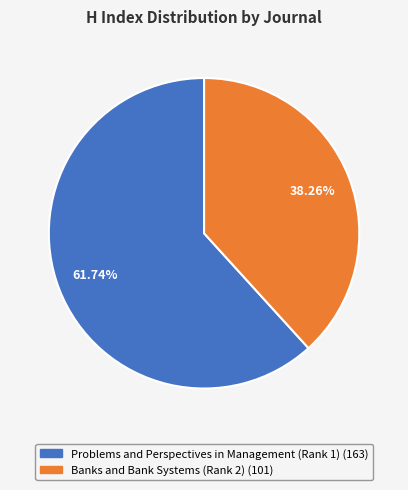

Which category has the smallest portion of the pie?

Banks and Bank Systems (Rank 2)